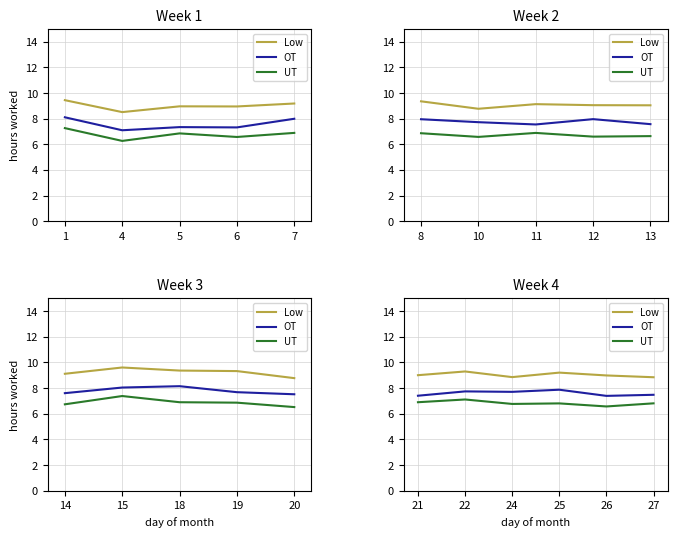

Which series has the widest spread of values?

UT